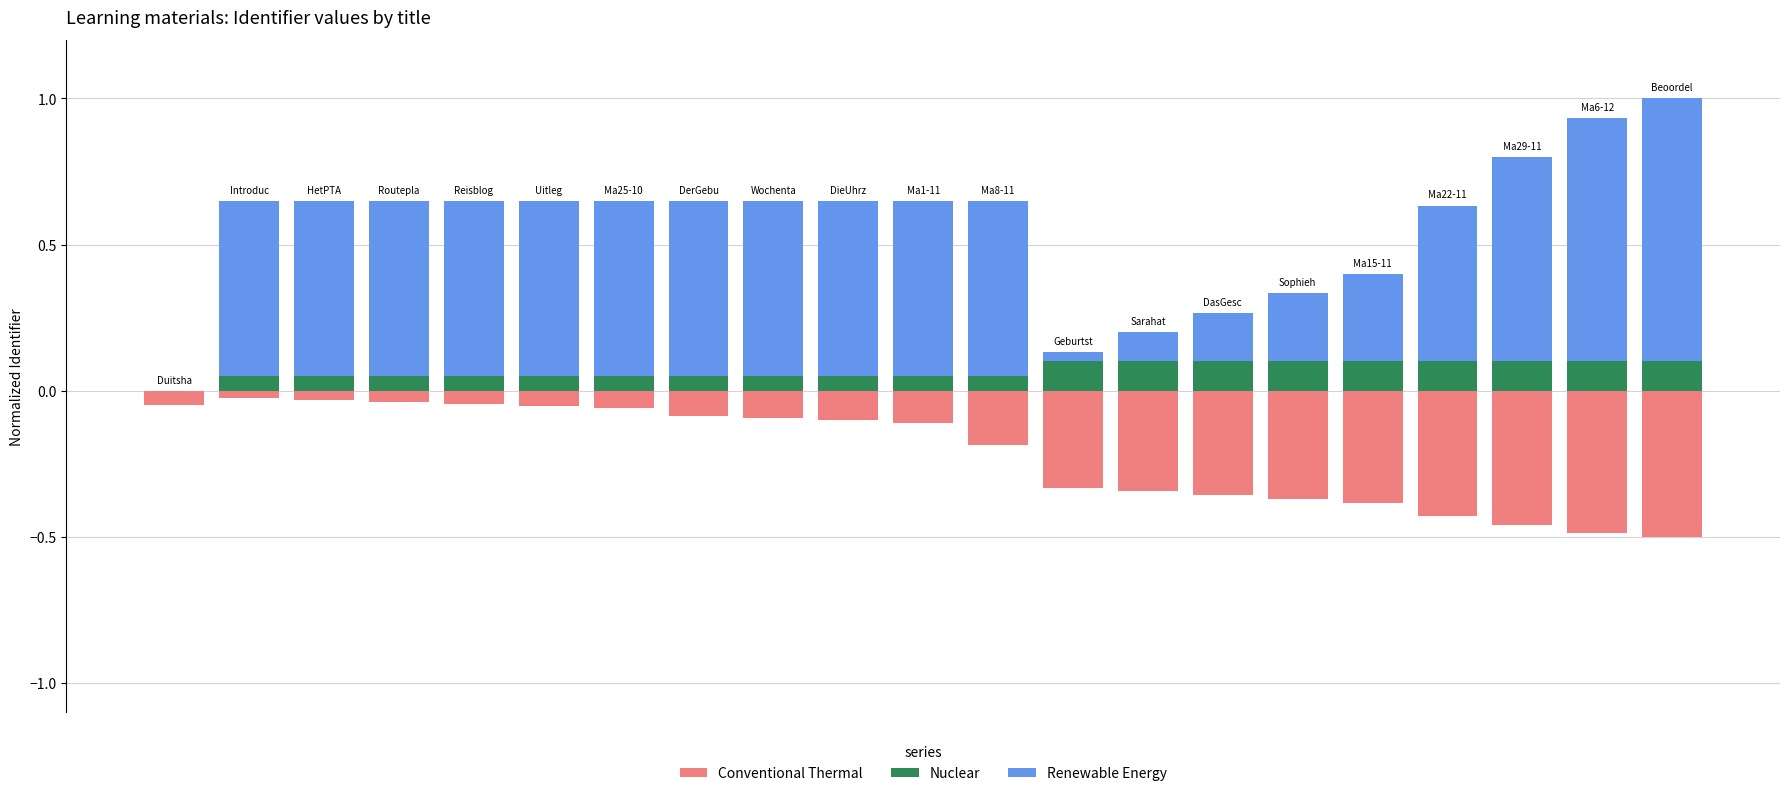

The value of Nuclear at 11 is 0.1. True or false?

False